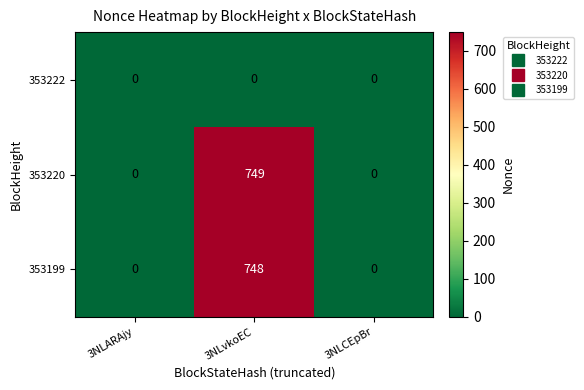

Count the 353220 values in the range 0 to 749.

3